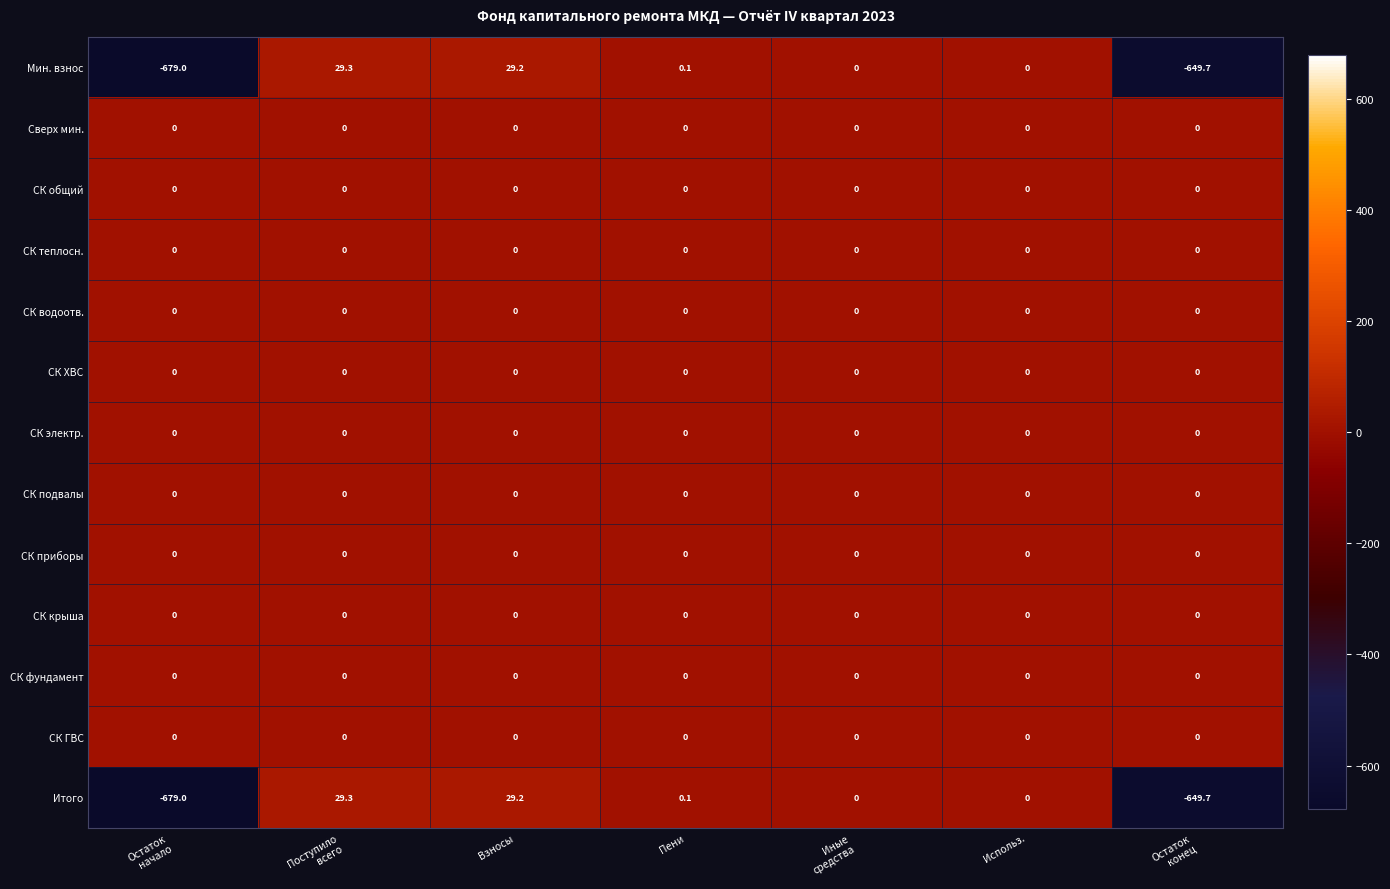

What is the difference between the second highest and second lowest values in the Итого series?

678.9